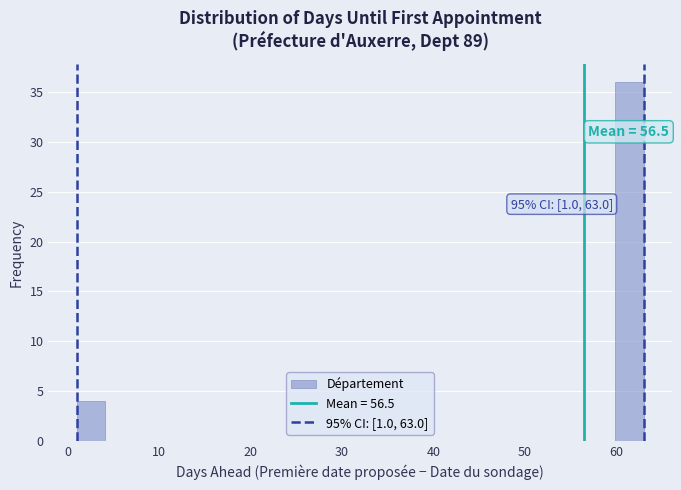

Read against the x-axis, roughly where is the centre of the tallest bar?

61